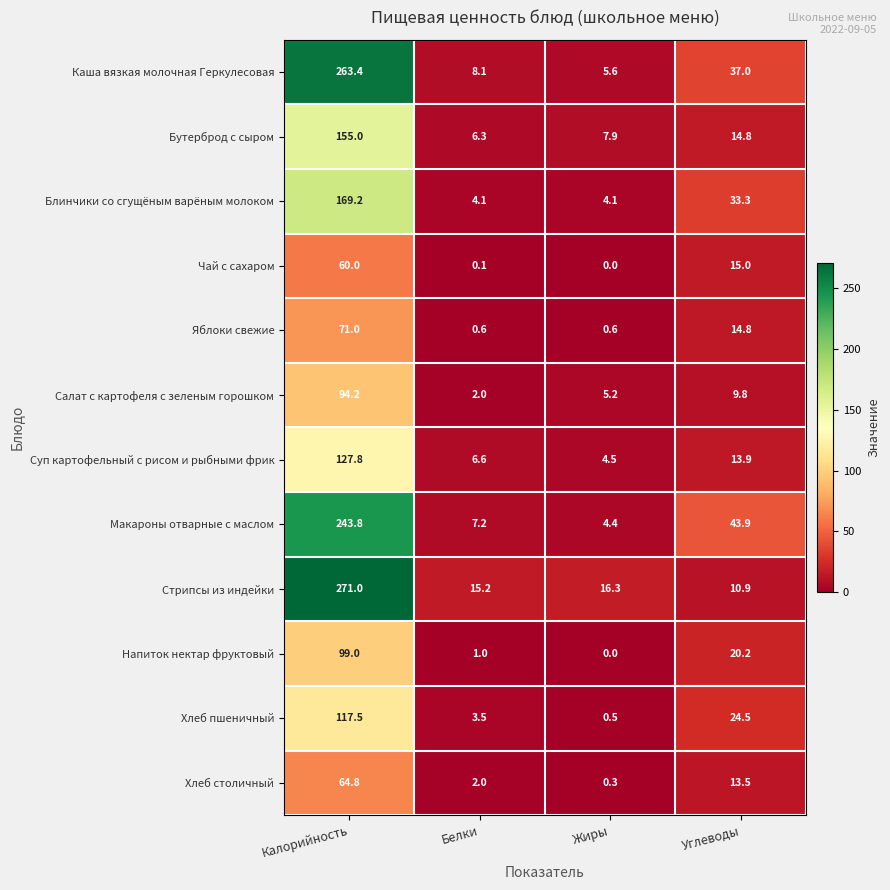

How many distinct data groups are displayed?

12